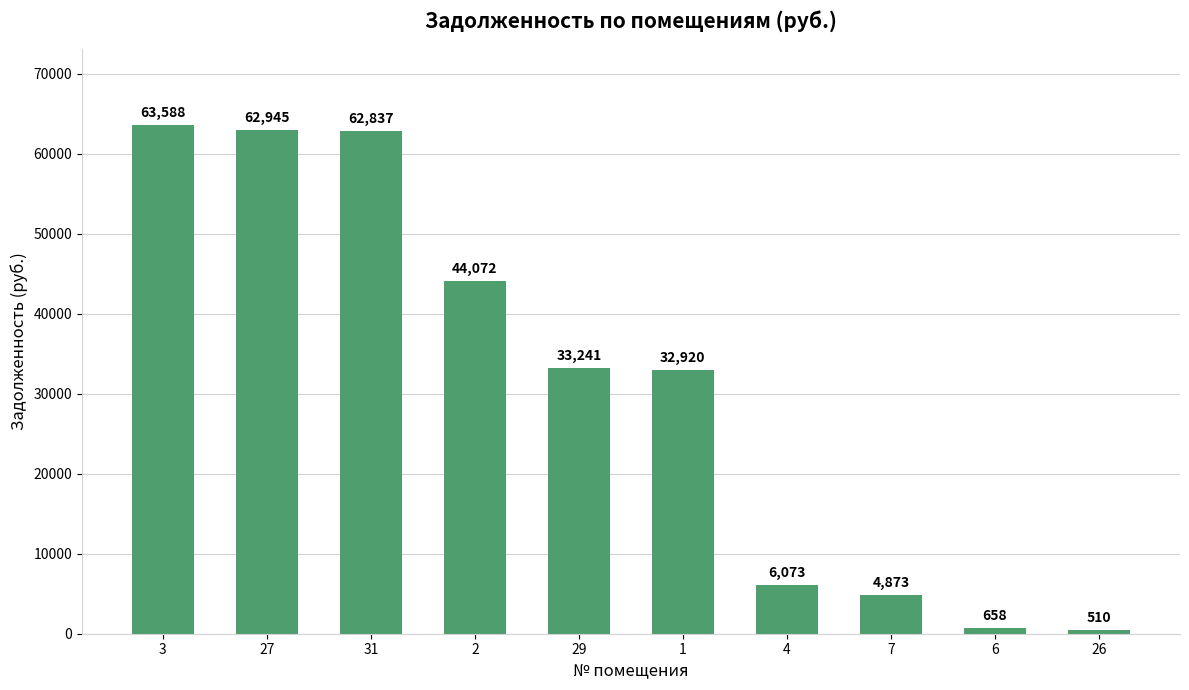

At which category does the chart reach its peak across all series?

3